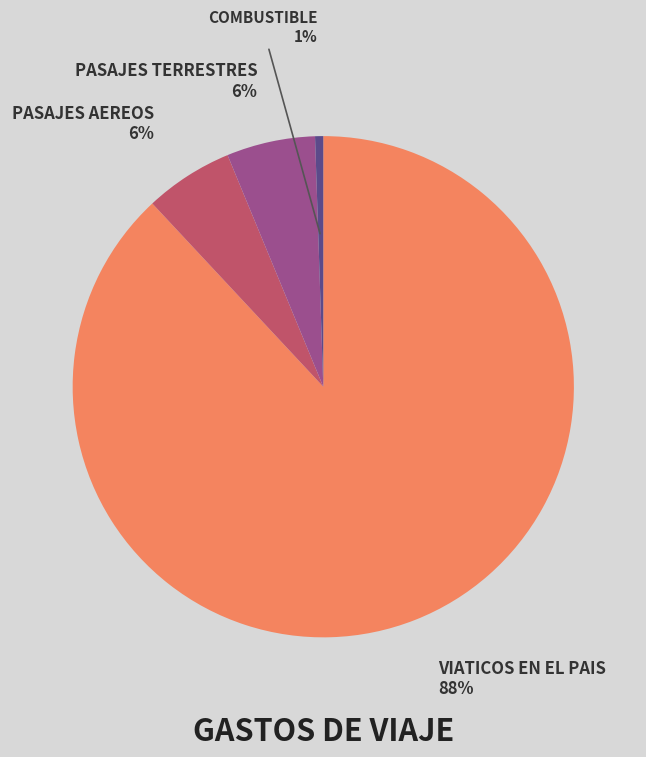

What is the ratio of the value at PASAJES AEREOS to the value at VIATICOS EN EL PAIS?

0.1